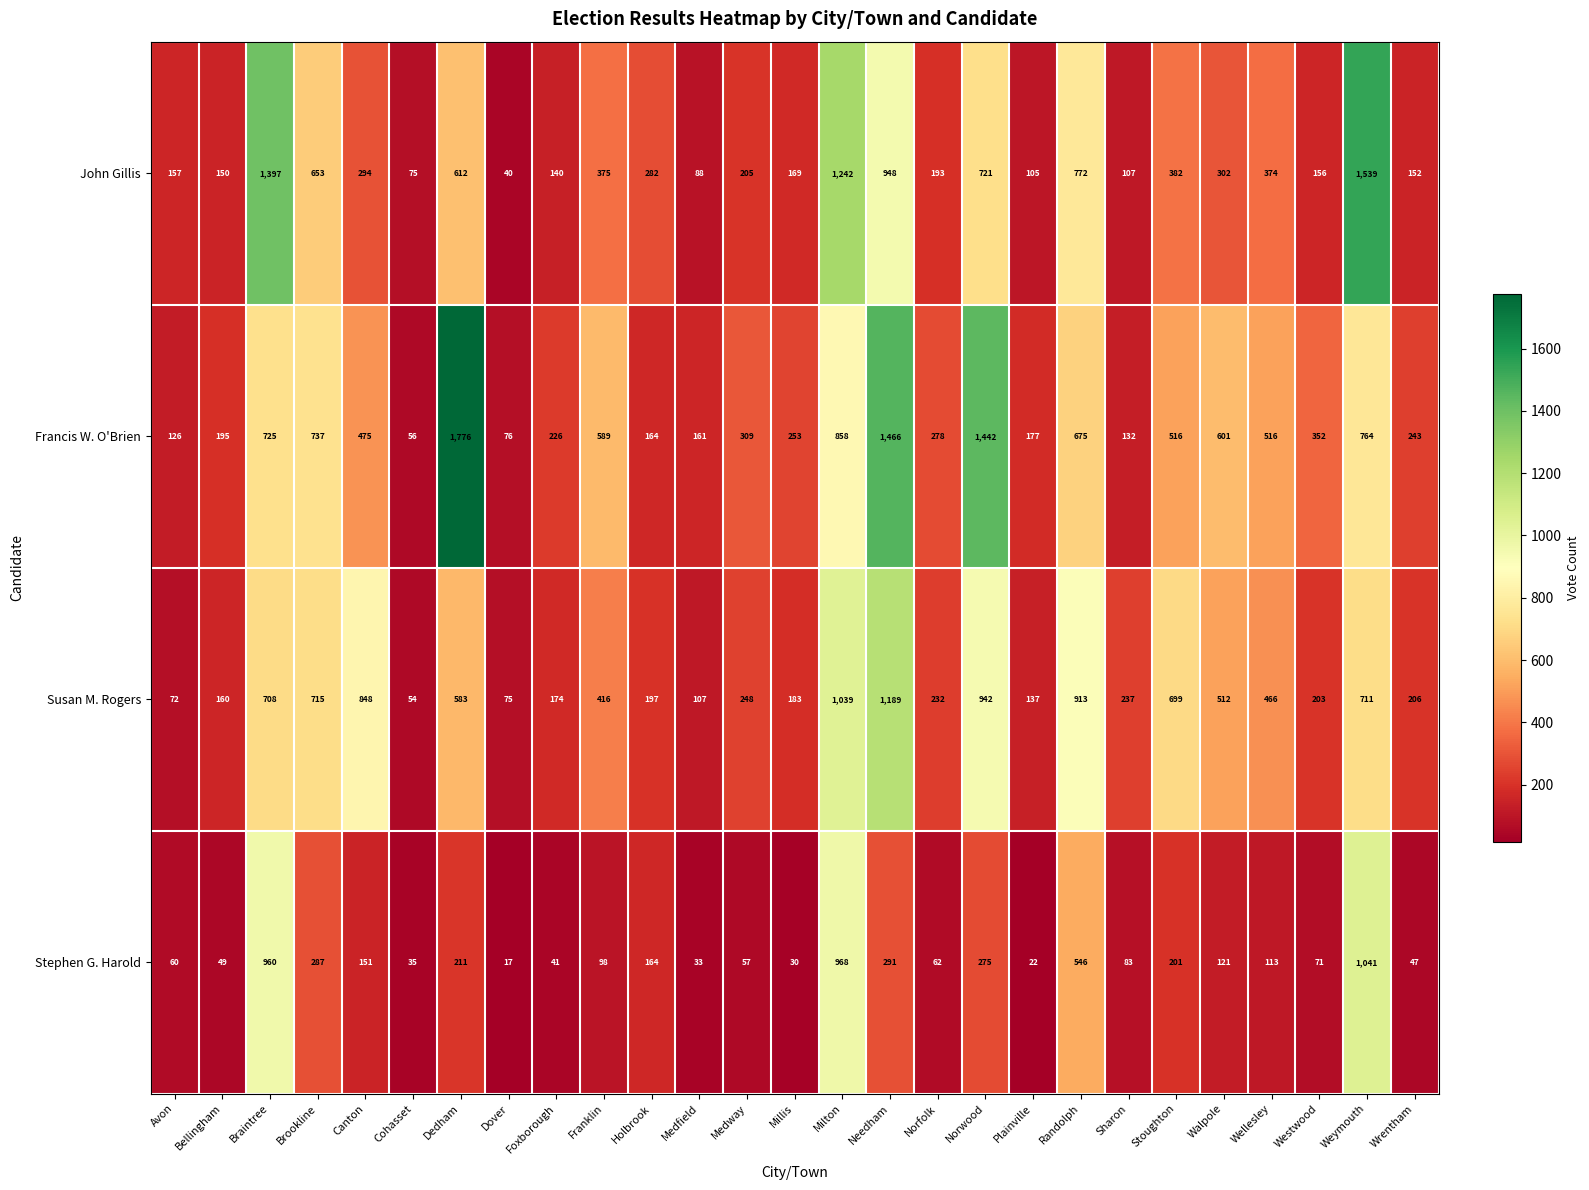

What is the difference between the second highest and second lowest values in the John Gillis series?

1322